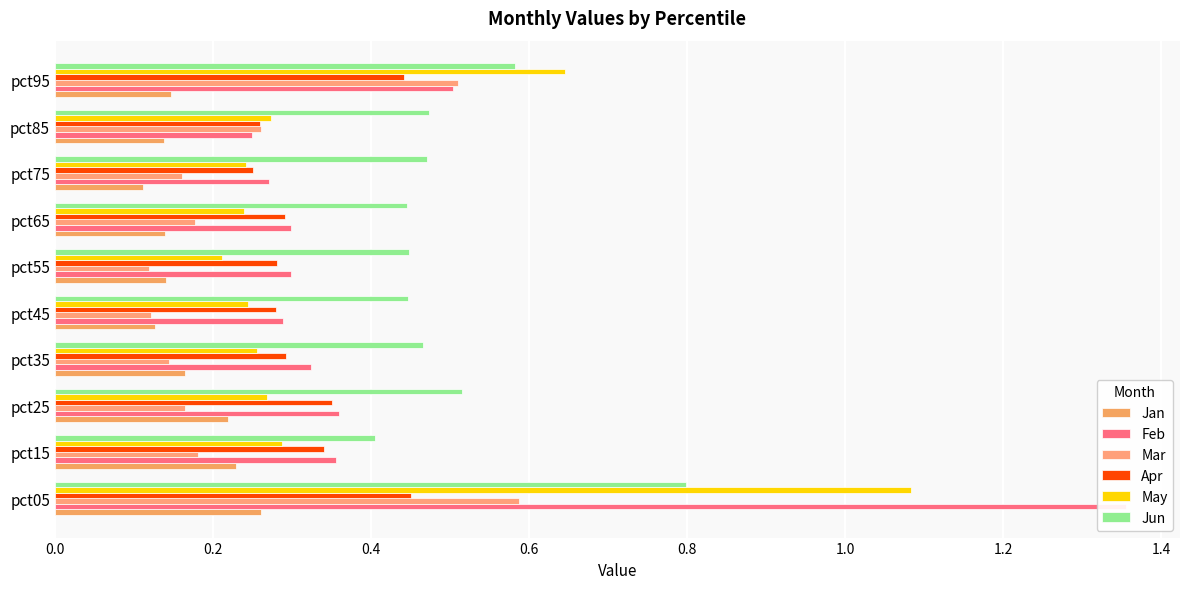

Reading left to right, list all the values displayed in this chart.

Jan: 0.3	0.2	0.2	0.2	0.1	0.1	0.1	0.1	0.1	0.1
Feb: 1.4	0.4	0.4	0.3	0.3	0.3	0.3	0.3	0.2	0.5
Mar: 0.6	0.2	0.2	0.1	0.1	0.1	0.2	0.2	0.3	0.5
Apr: 0.5	0.3	0.4	0.3	0.3	0.3	0.3	0.3	0.3	0.4
May: 1.1	0.3	0.3	0.3	0.2	0.2	0.2	0.2	0.3	0.6
Jun: 0.8	0.4	0.5	0.5	0.4	0.4	0.4	0.5	0.5	0.6